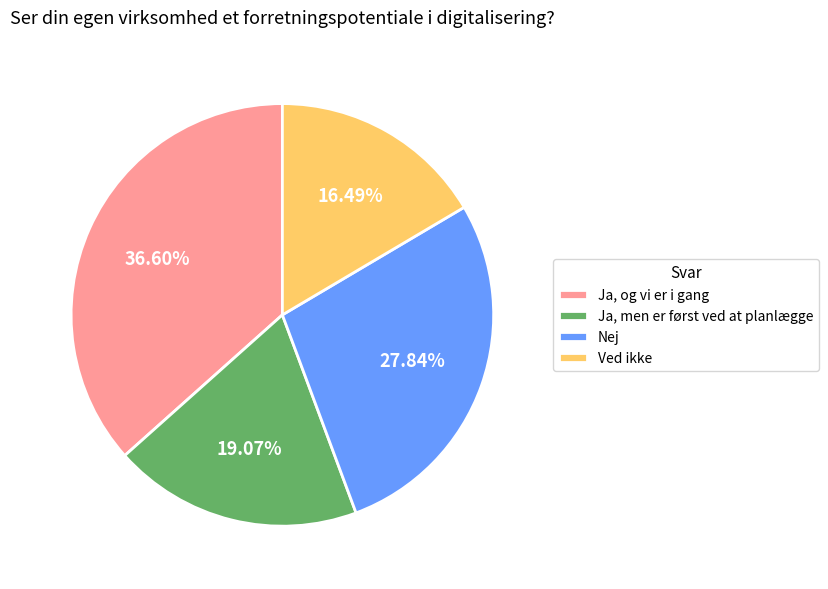

To the nearest percent, what is the difference between the largest and smallest slice percentages?

20%